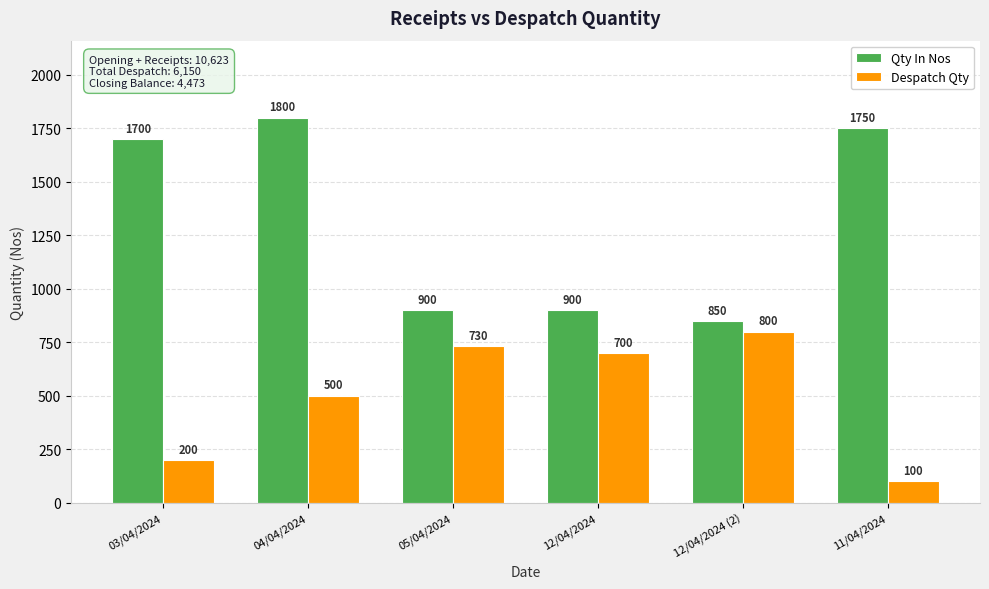

Read the Qty In Nos value at 04/04/2024, to the nearest 10.

1800